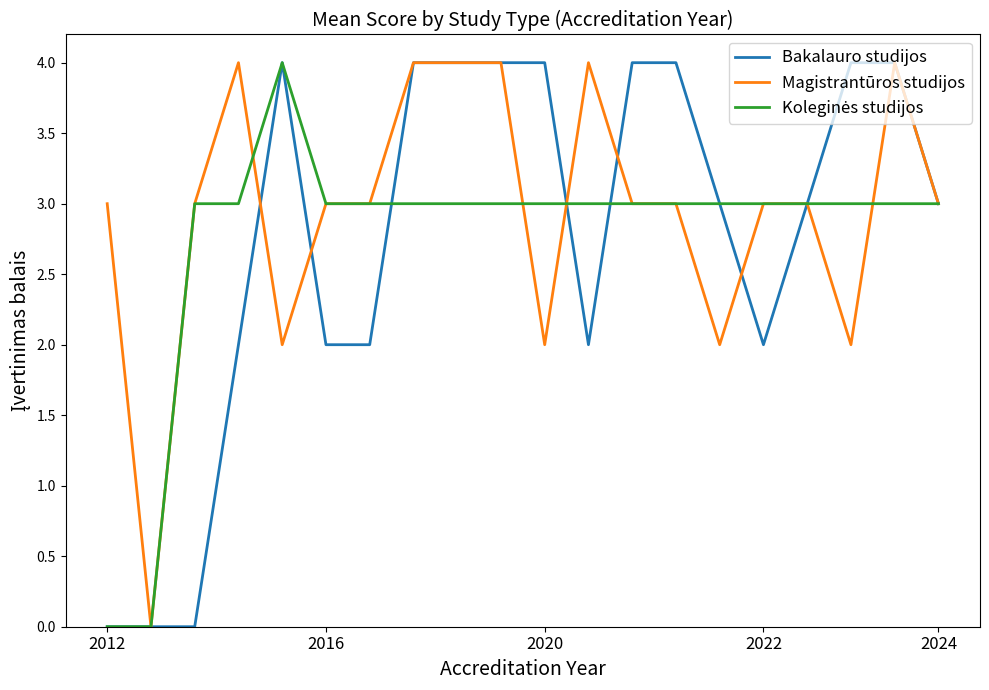

What is the highest value of the Bakalauro studijos series?

4